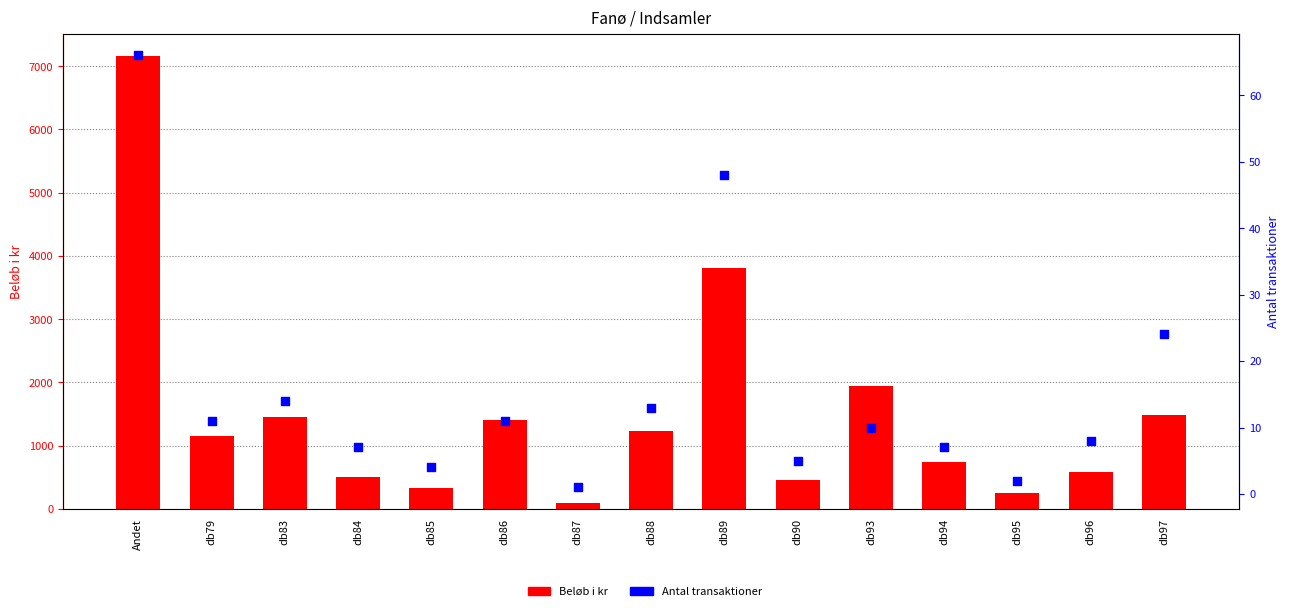

Which series reaches the minimum Y coordinate?

Antal transaktioner